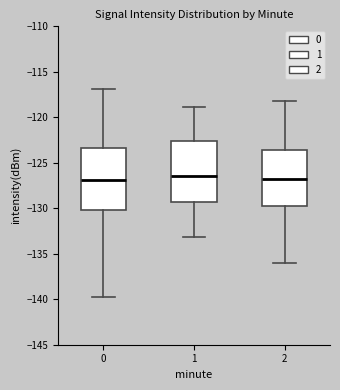

Where does the upper whisker of the box at x = 0 end on the y-axis? The values are not printed on the chart, so give them approximately, as read against the axis.

-117.0